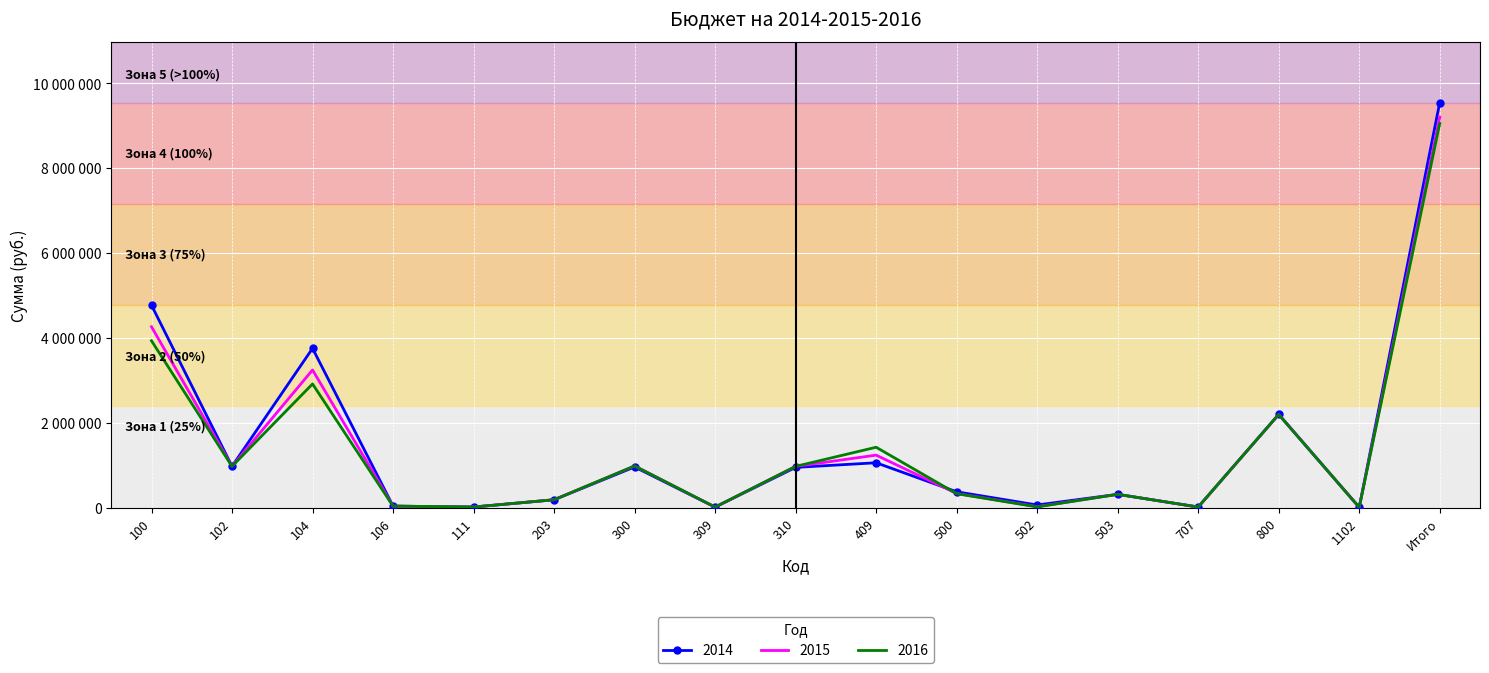

In 2014, how many points are lower than both neighbors (excluding endpoints)?

6